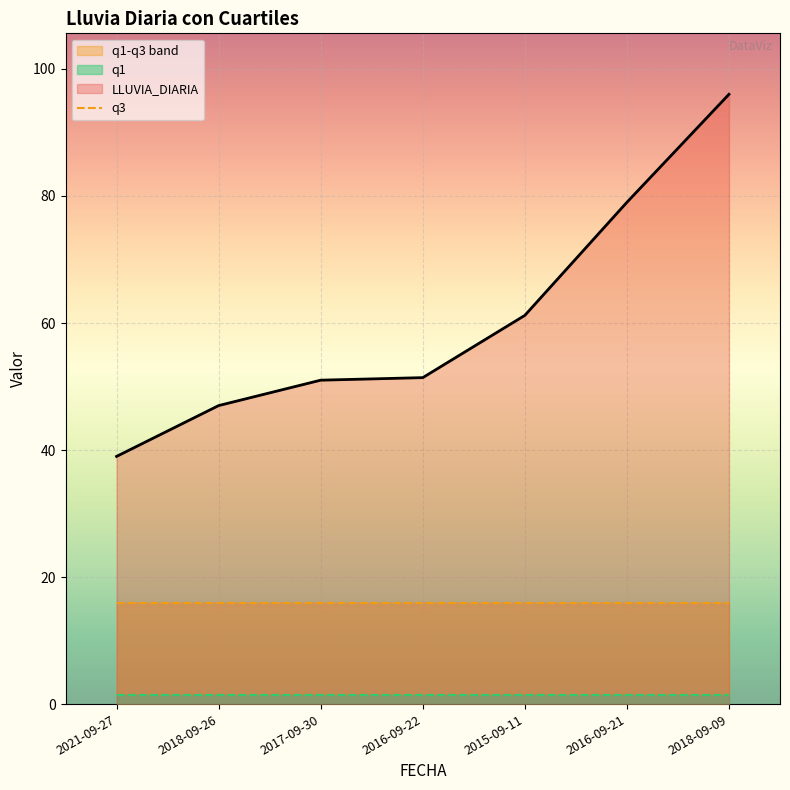

Which has a higher value, 2018-09-26 or 2021-09-27?

2018-09-26